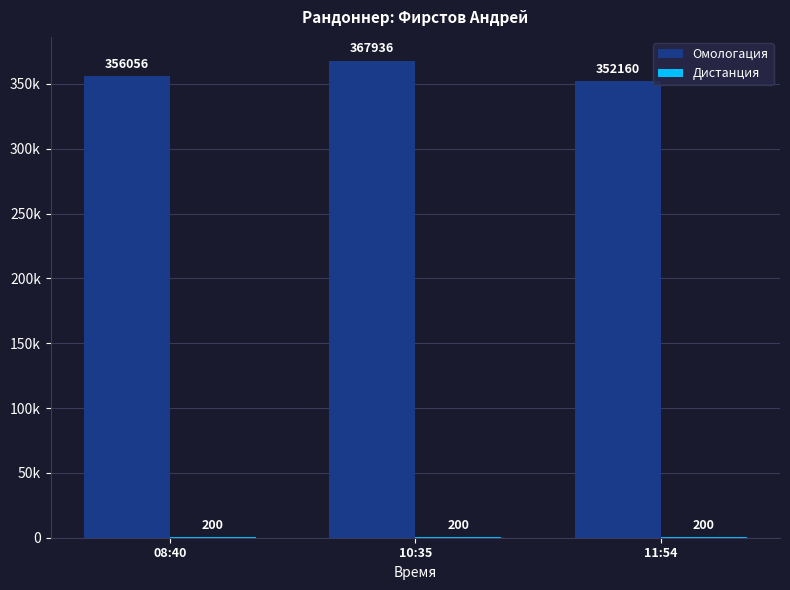

Which series has the largest range (max minus min)?

Омологация